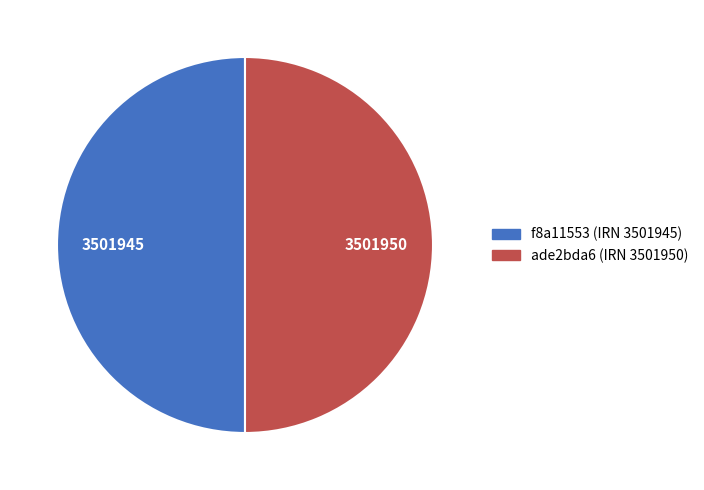

Do ade2bda6 (IRN 3501950) and f8a11553 (IRN 3501945) together represent more than half of the pie?

Yes